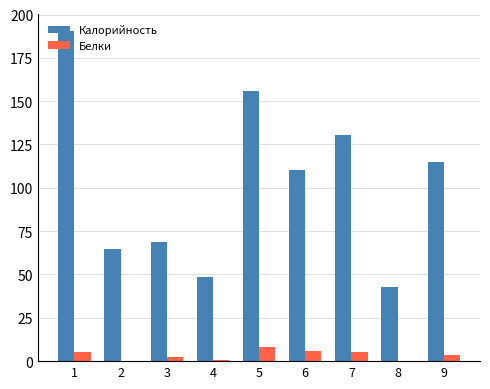

Count the number of data series in this chart.

2